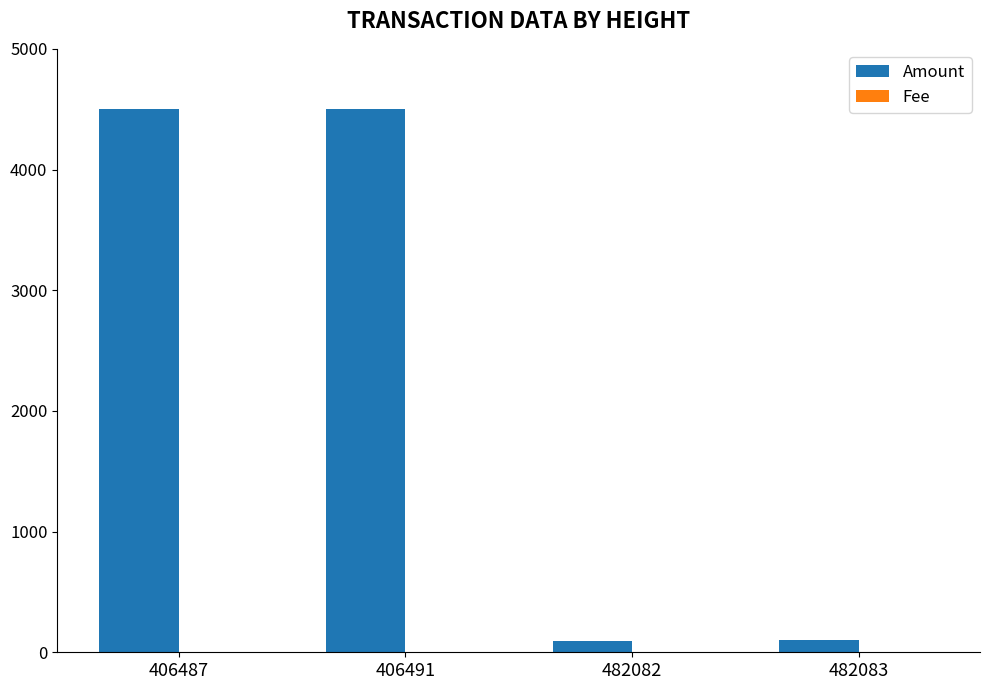

Between 406491 and 482082, which series saw the biggest shift?

Amount